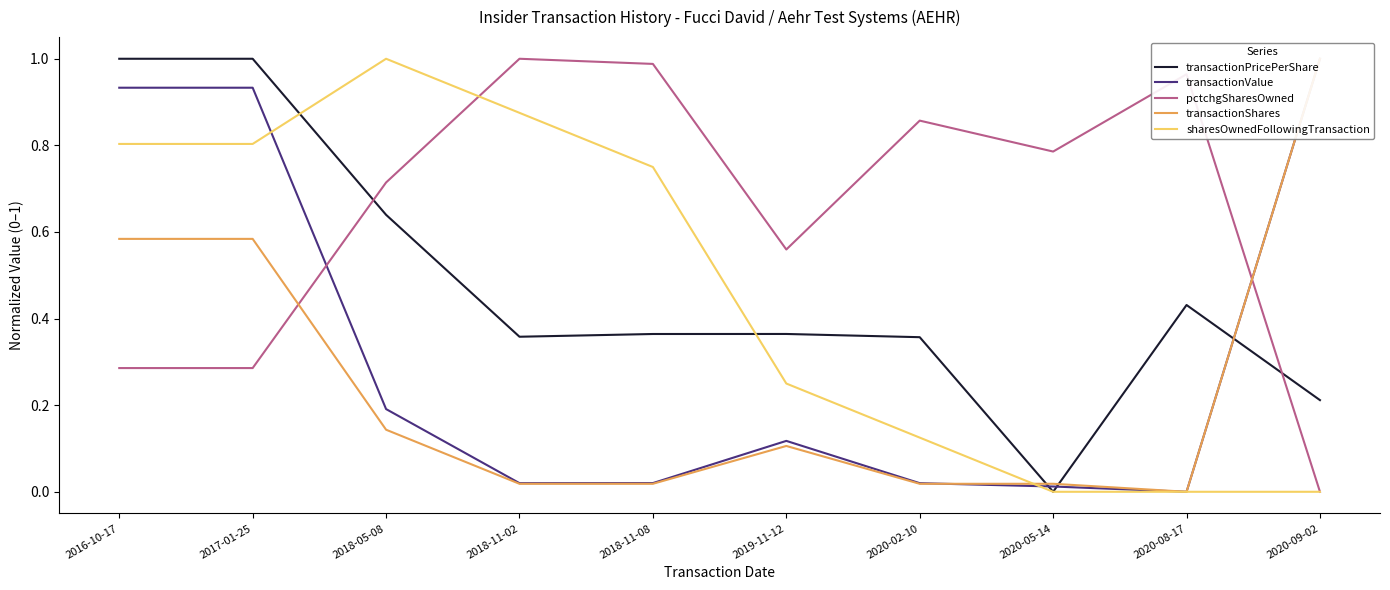

True or false: transactionShares has more than 2 interior local peaks.

False